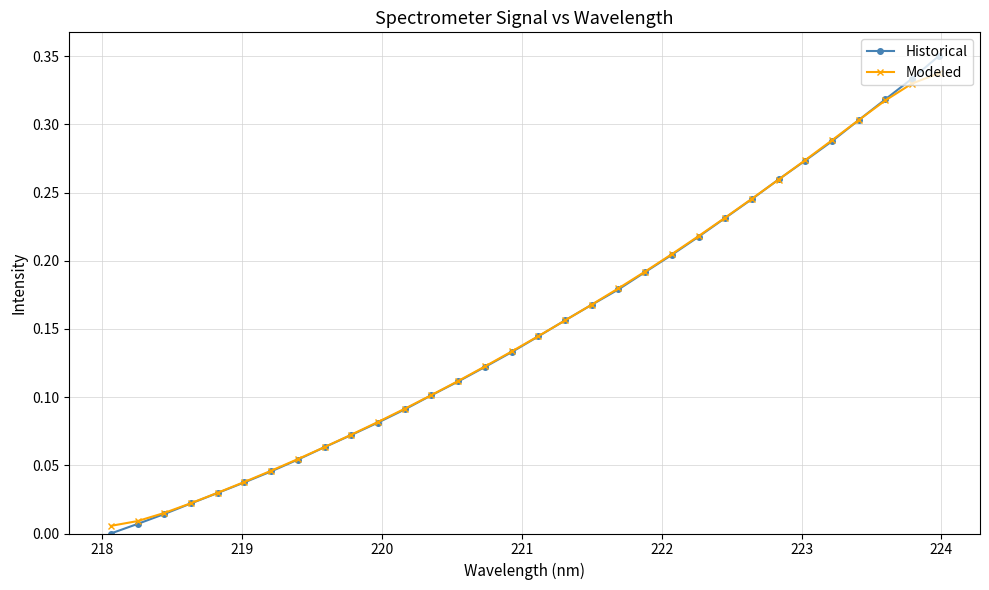

Which series has the largest range (max minus min)?

Historical